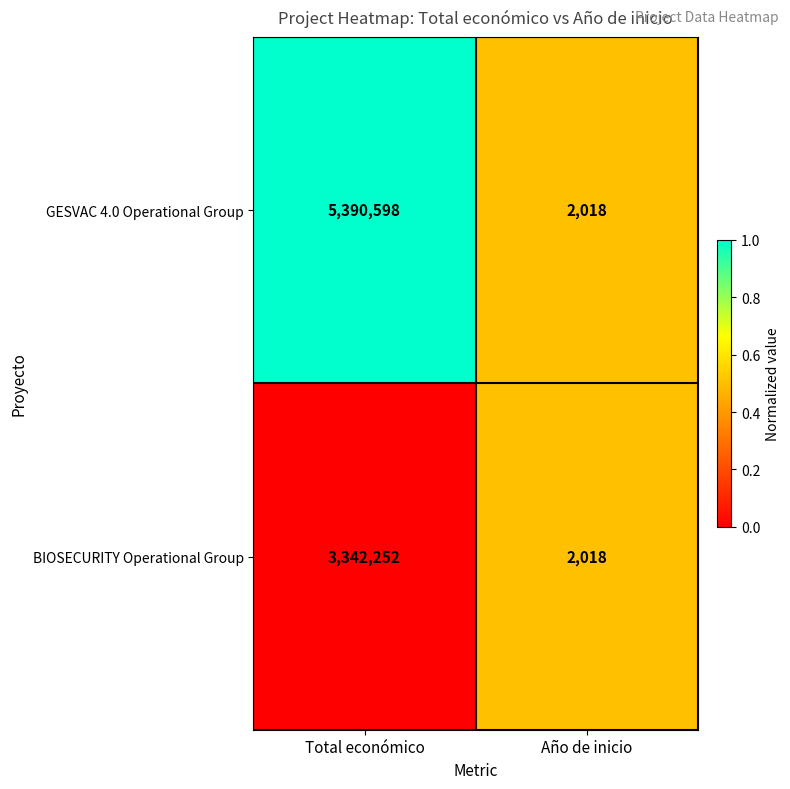

Rank the series at Total económico from lowest to highest value.

BIOSECURITY Operational Group, GESVAC 4.0 Operational Group